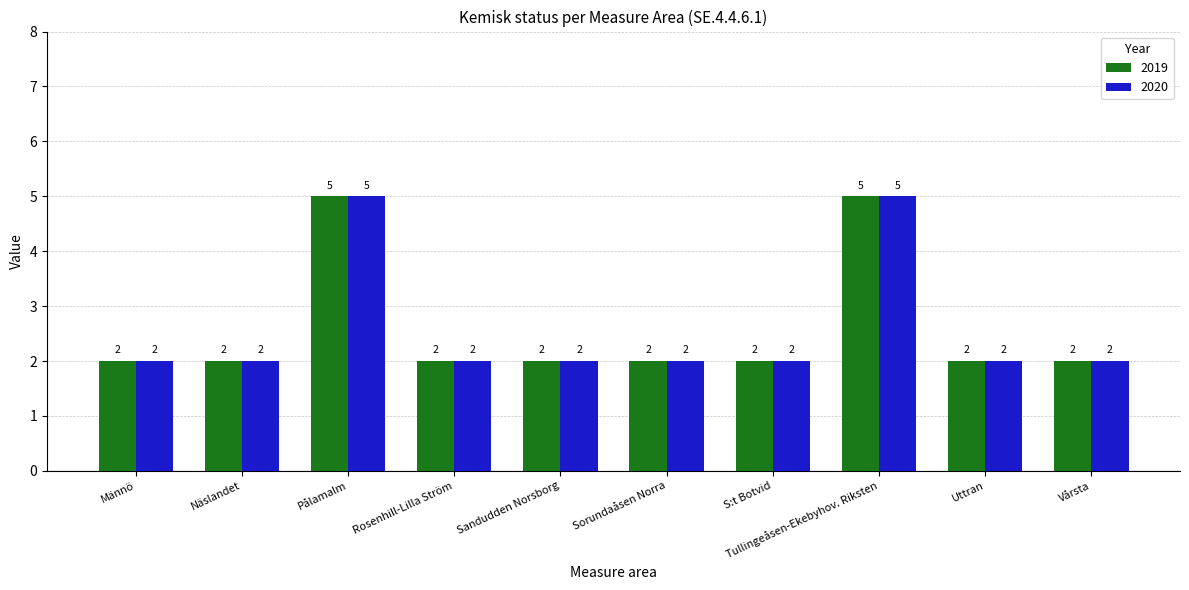

What is the maximum value shown in the chart?

5